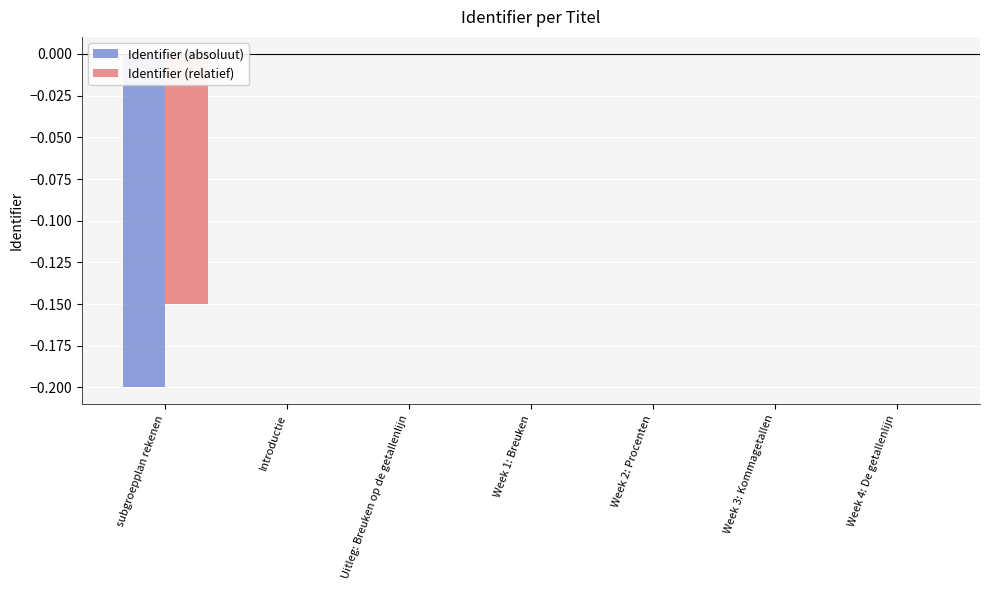

Is the value of Identifier (absoluut) at subgroepplan rekenen greater than the value of Identifier (relatief) at Week 2: Procenten?

No